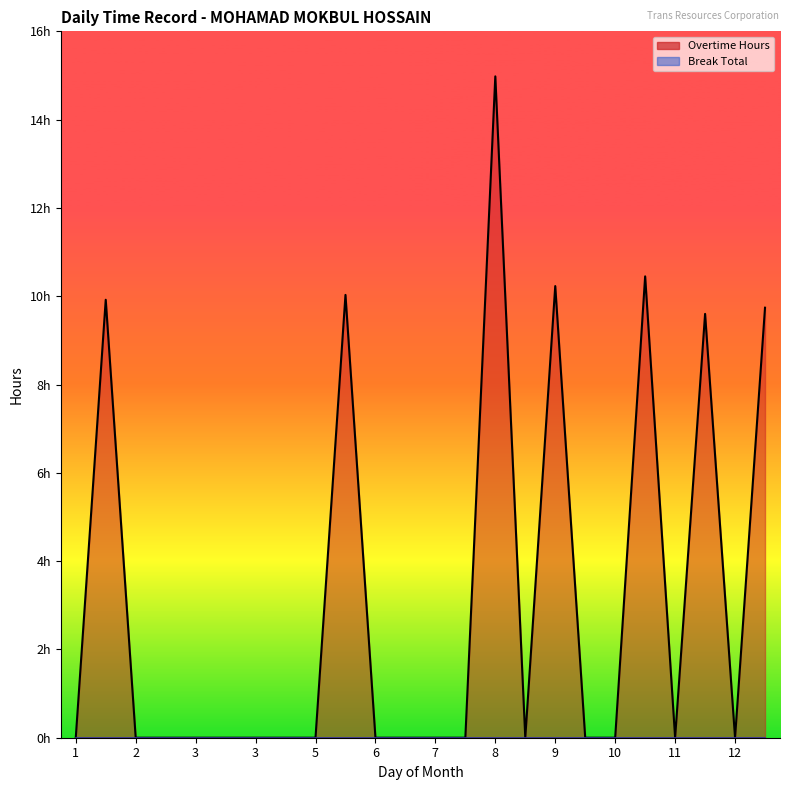

How many categories are shown in the chart?

24